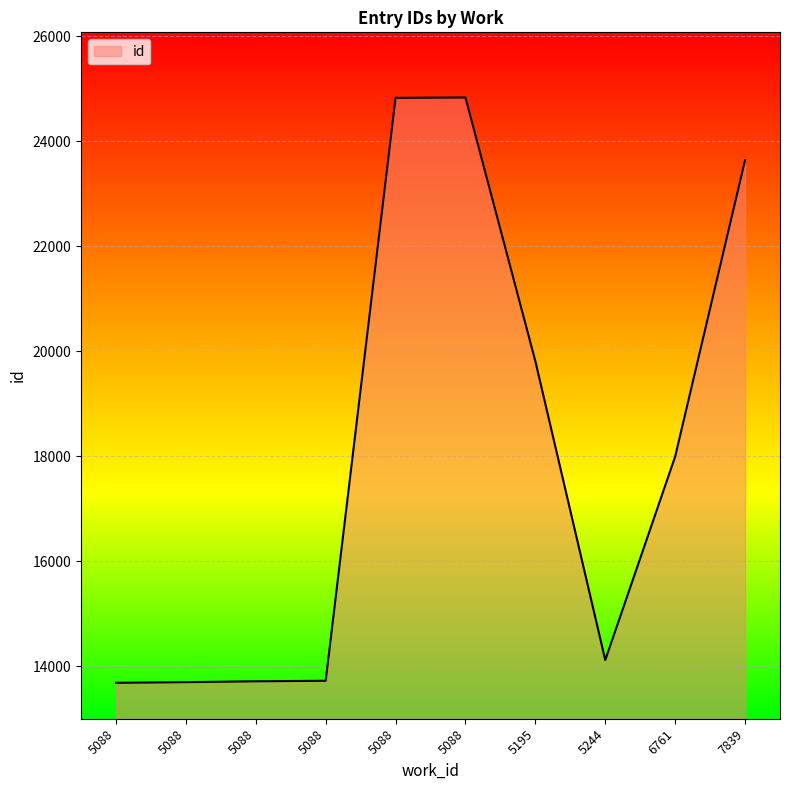

Does the chart display data point markers on the line(s)?

No